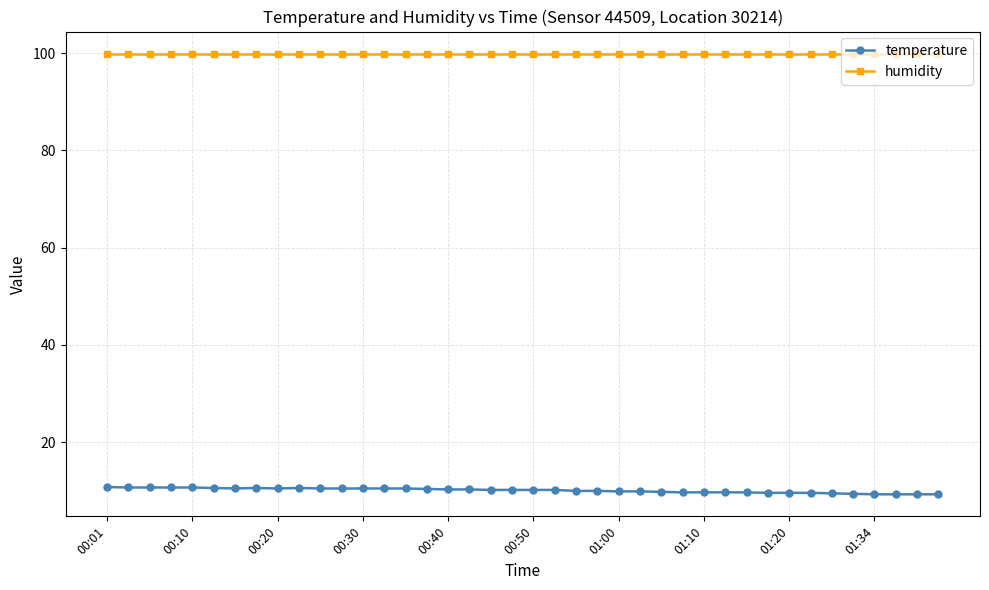

What is the value of the humidity point at the 27th from the left?

99.9